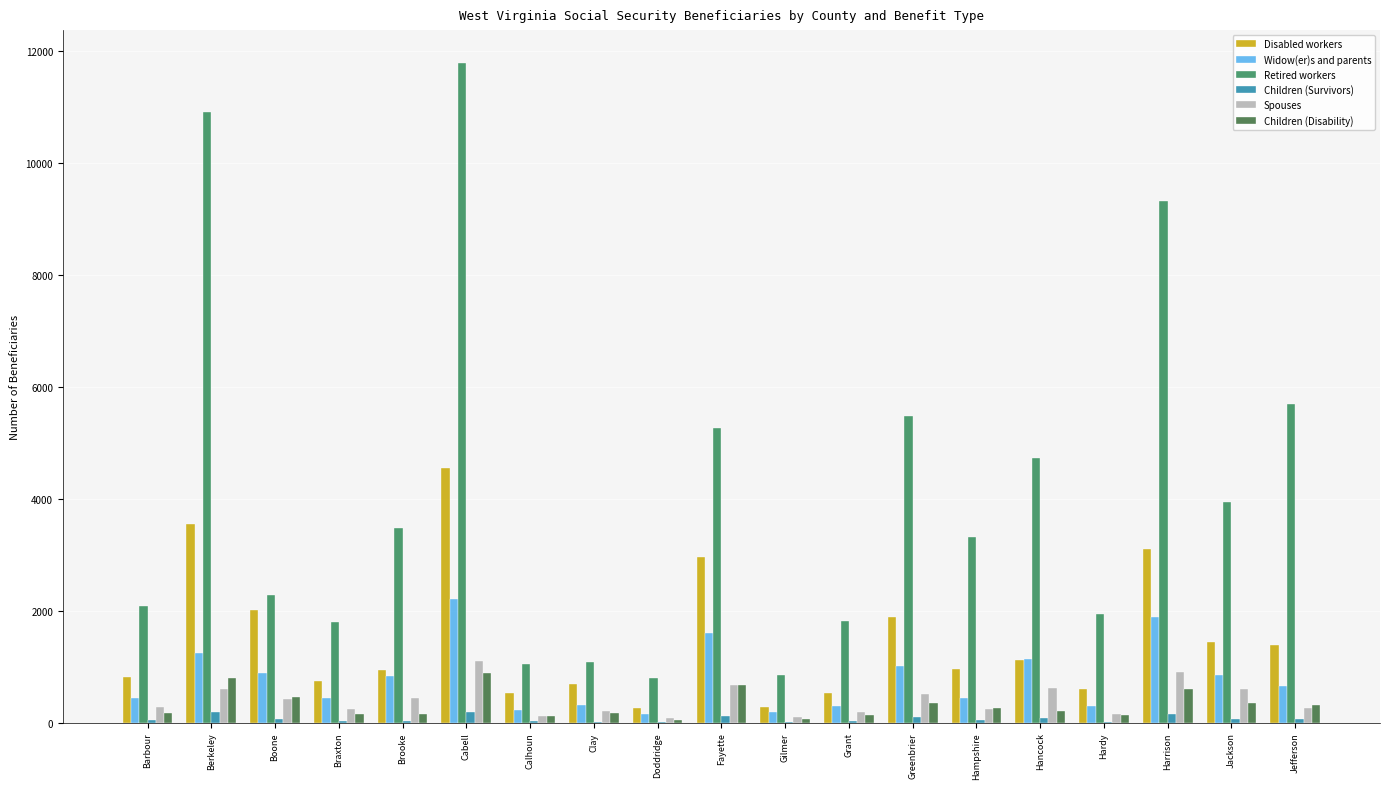

Is it true that Spouses equals 445 at Brooke?

True